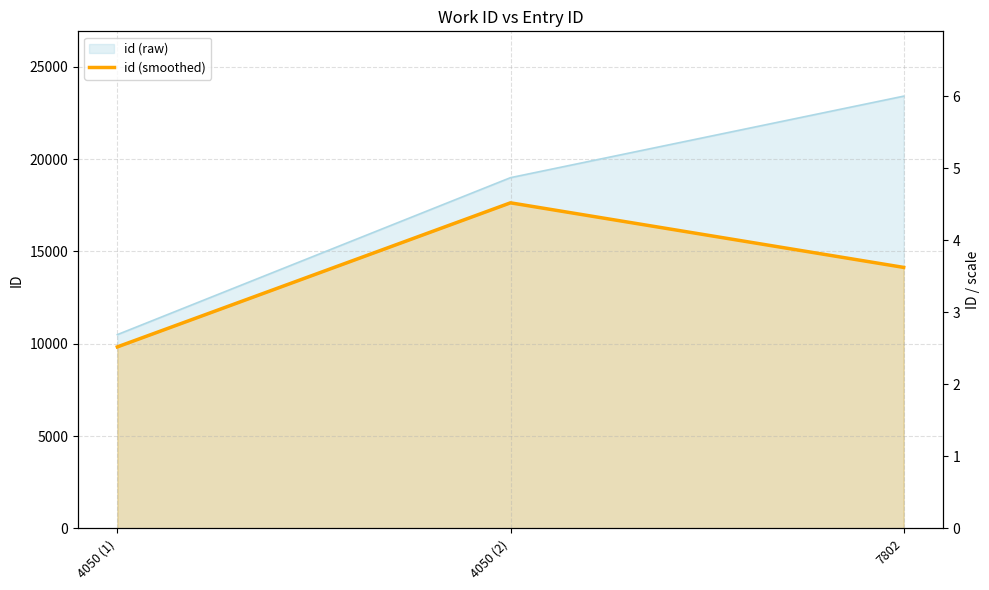

How many values exceed 14134?

1